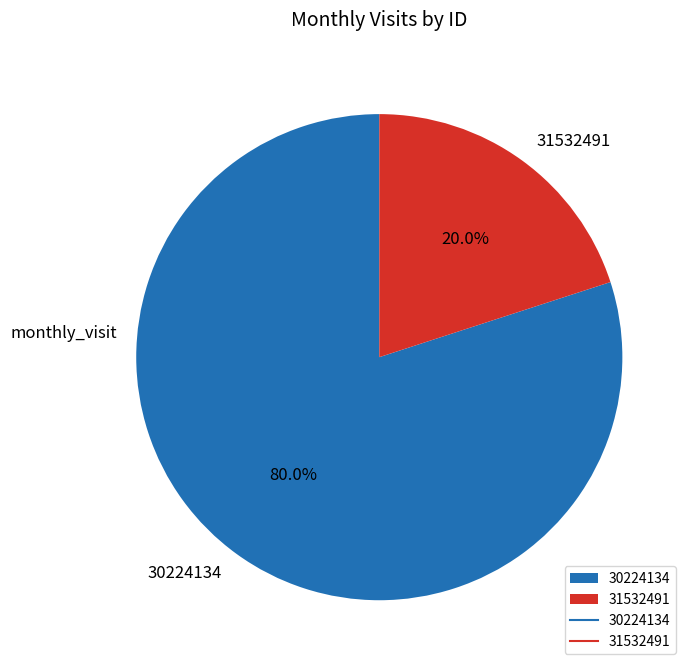

Is it true that 31532491 is 26% of the pie?

False